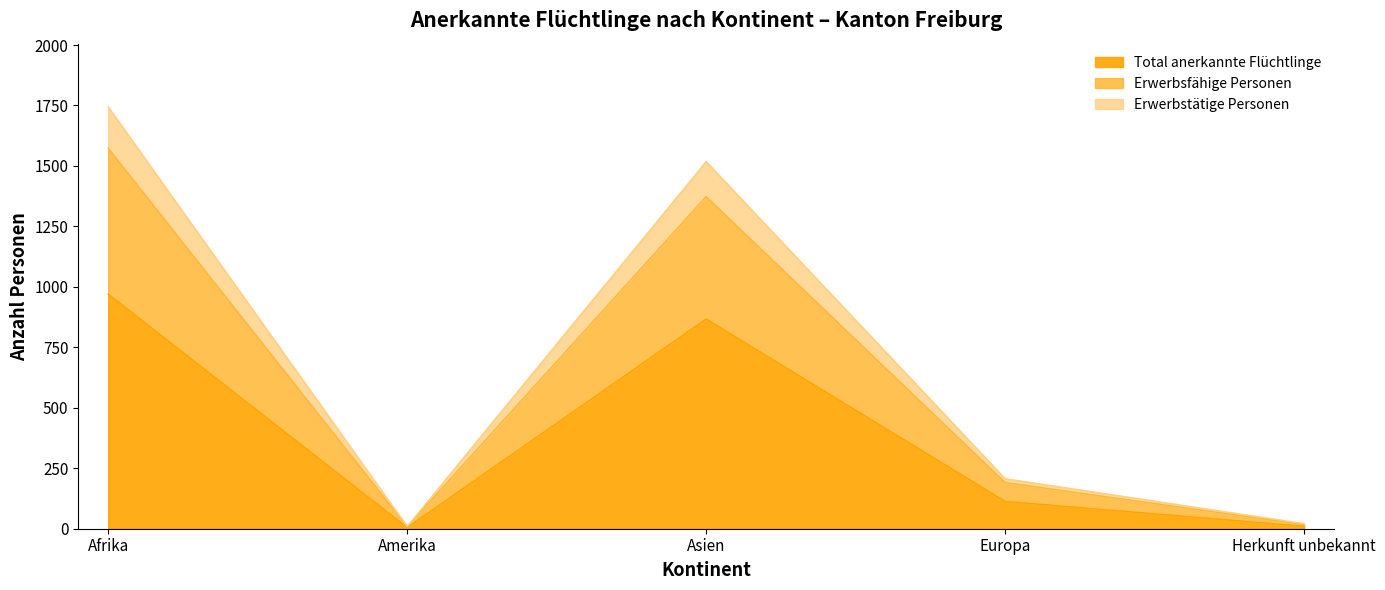

Read the Total anerkannte Flüchtlinge value at Afrika.

970